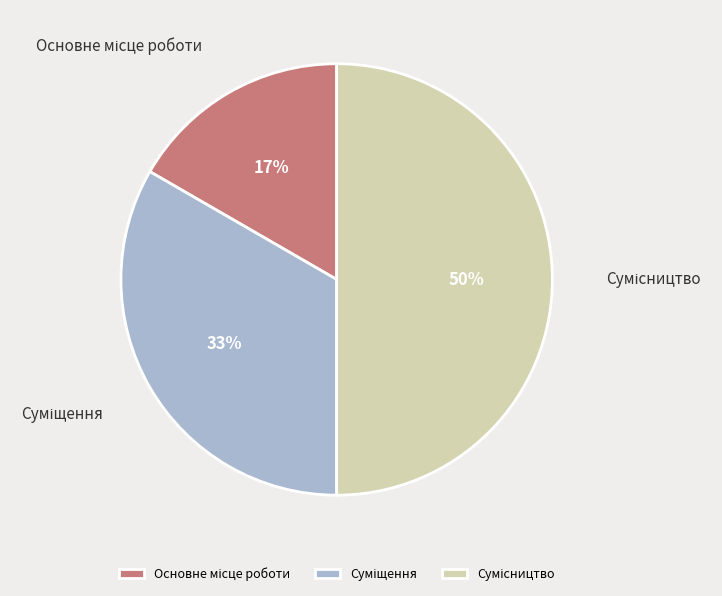

To the nearest percent, what is the average slice percentage?

33%